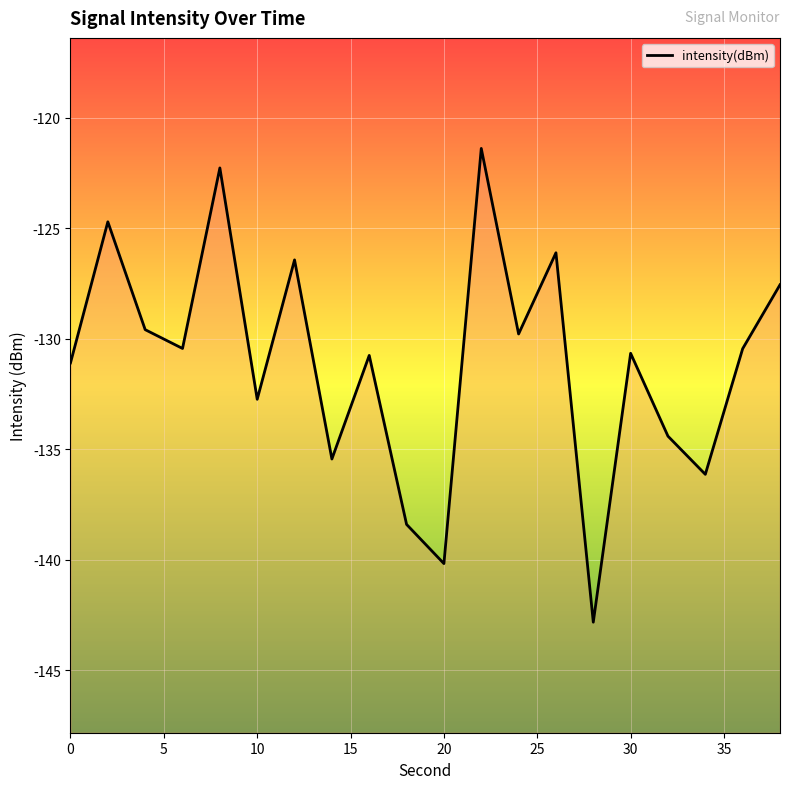

What is the smallest value displayed?

-142.8